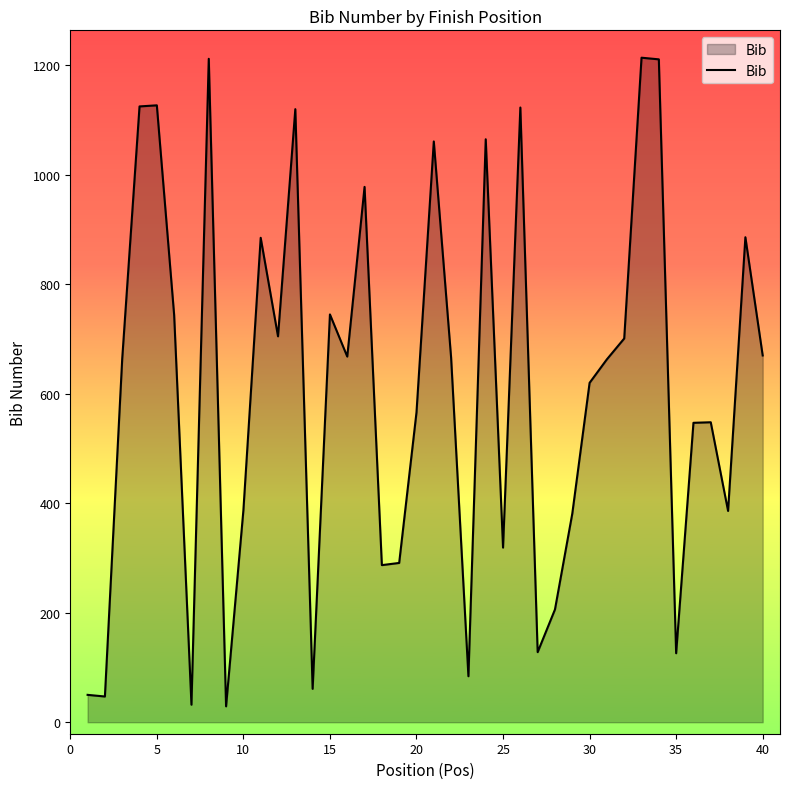

What is the minimum value shown in the chart?

29